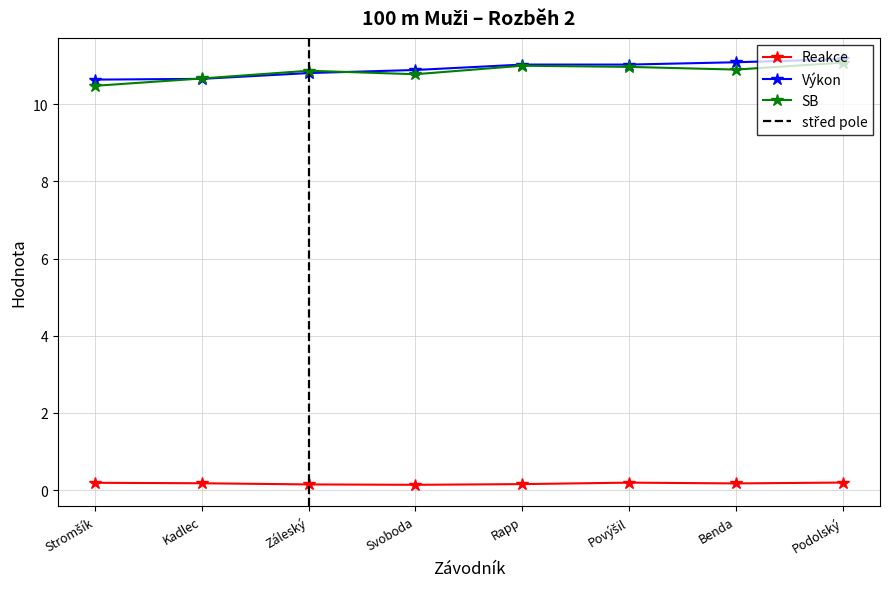

What are all the series names shown in the legend?

Reakce, Výkon, SB